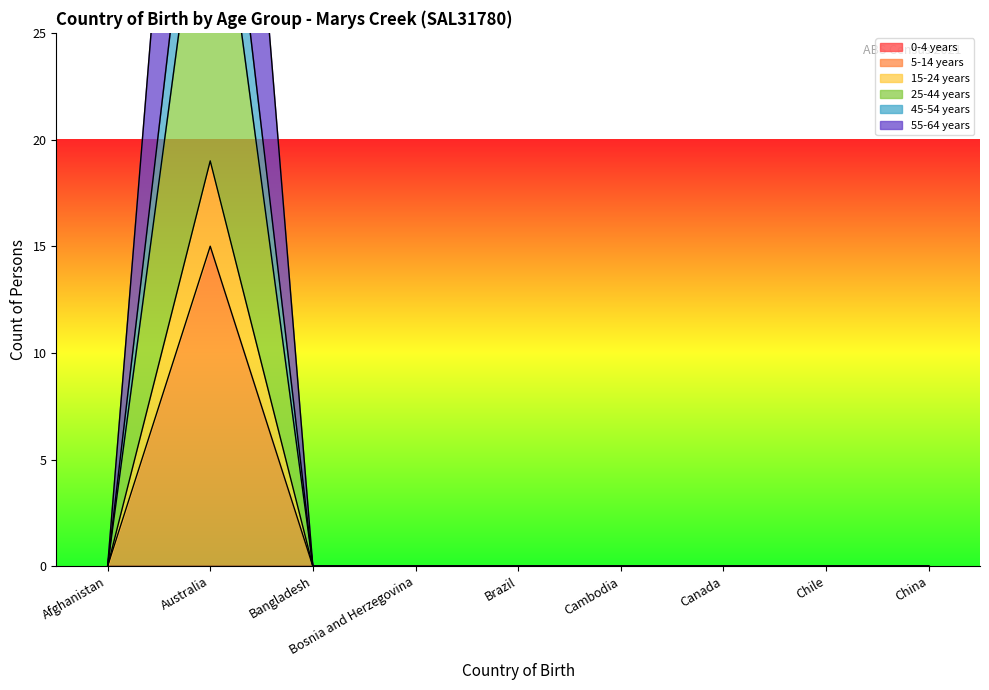

Rank the categories by 15-24 years value from lowest to highest.

Afghanistan, Bangladesh, Bosnia and Herzegovina, Brazil, Cambodia, Canada, Chile, China, Australia